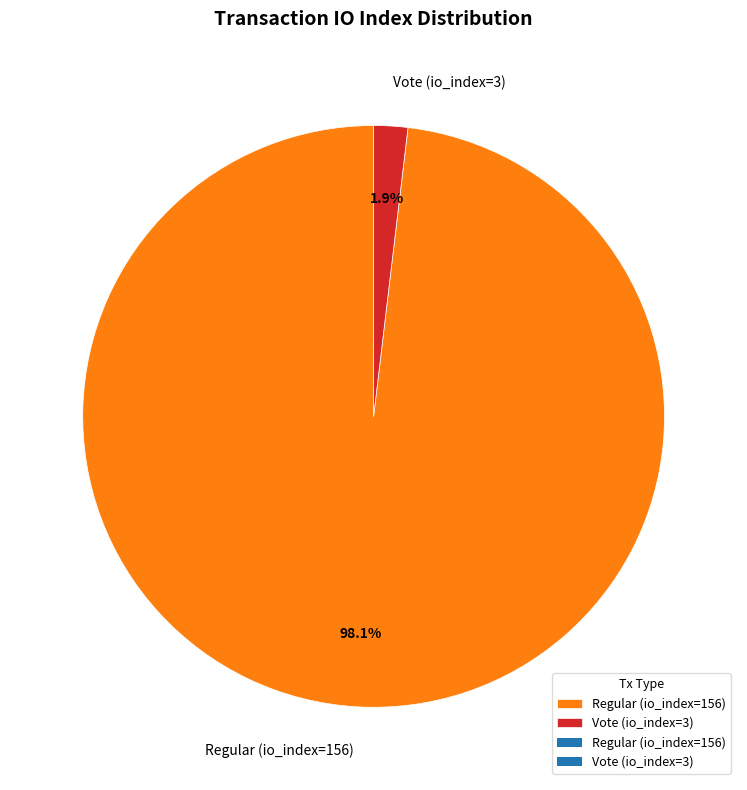

To the nearest percent, what portion does Regular (io_index=156) represent?

98%